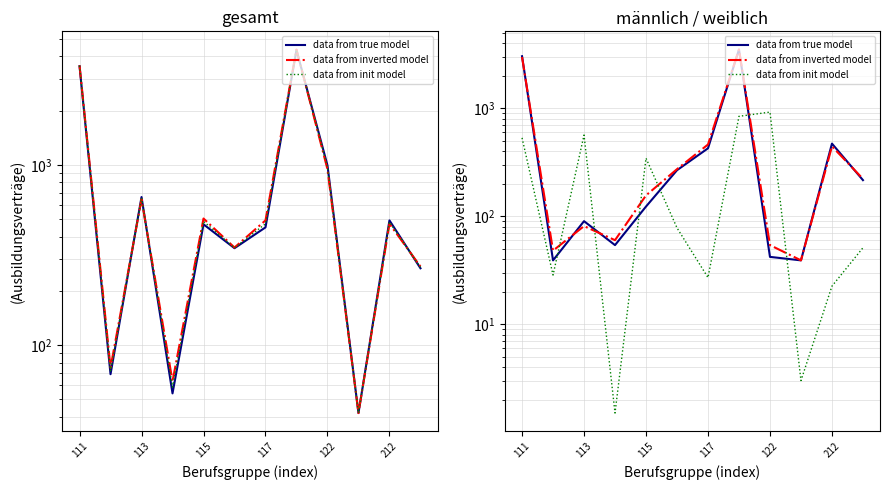

At which label does data from true model first exceed 216?

111